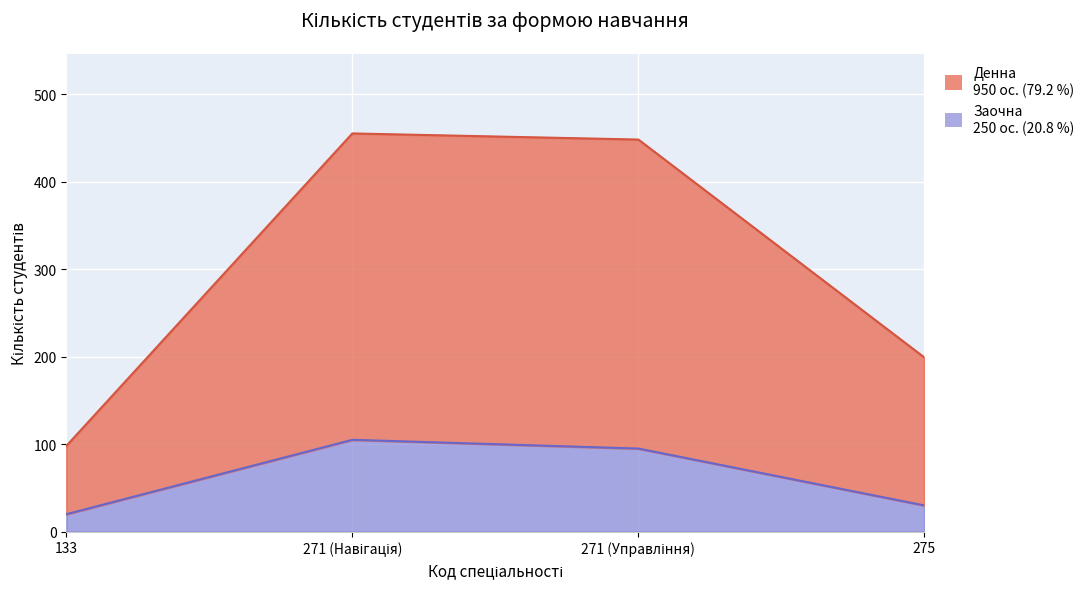

True or false: Заочна and Денна cross at least once.

False